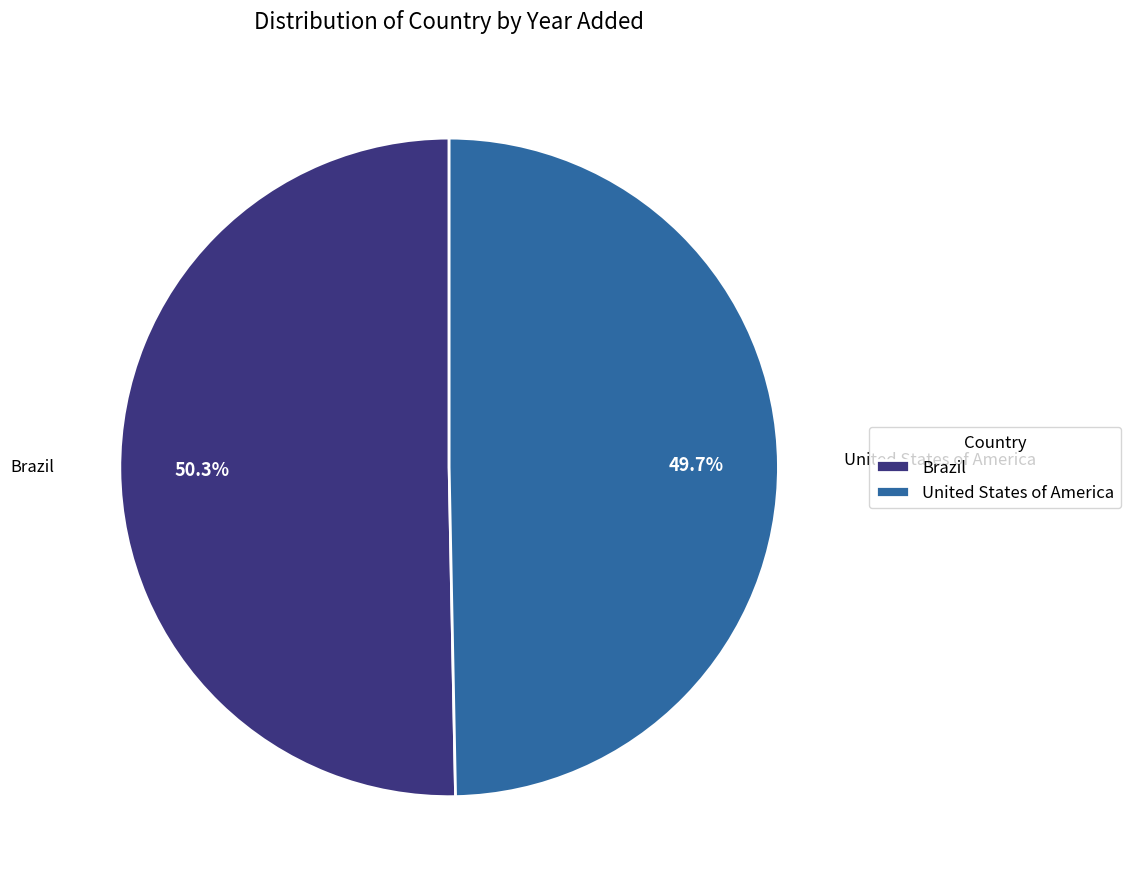

Between Brazil and United States of America, which is larger?

Brazil